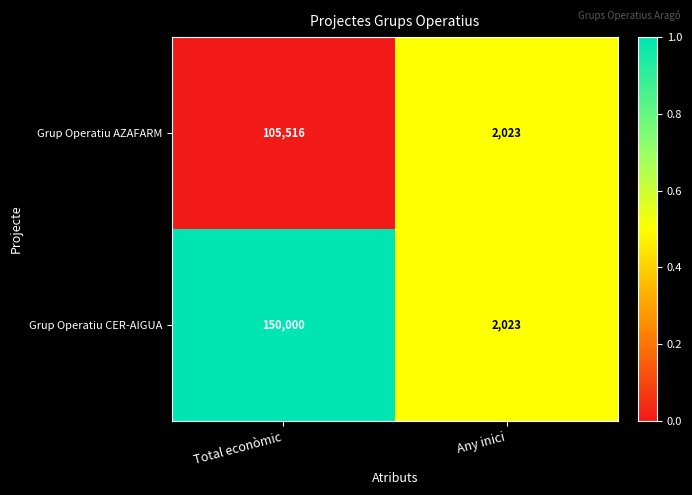

What is the sum of all Grup Operatiu CER-AIGUA values?

152023